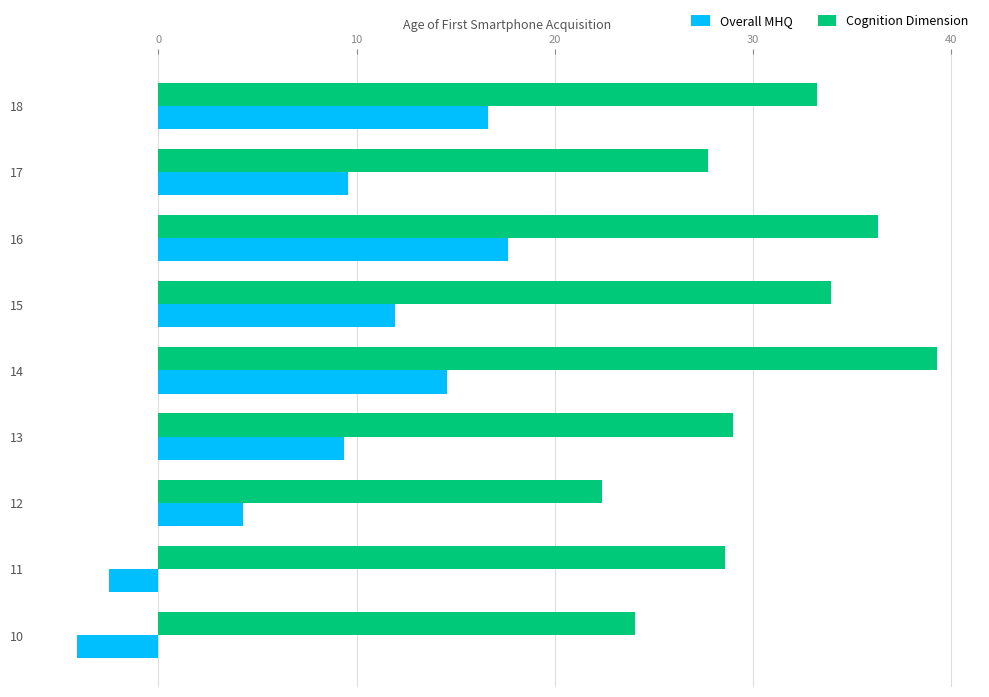

What is the spread (max minus min) of values at 10?

28.2